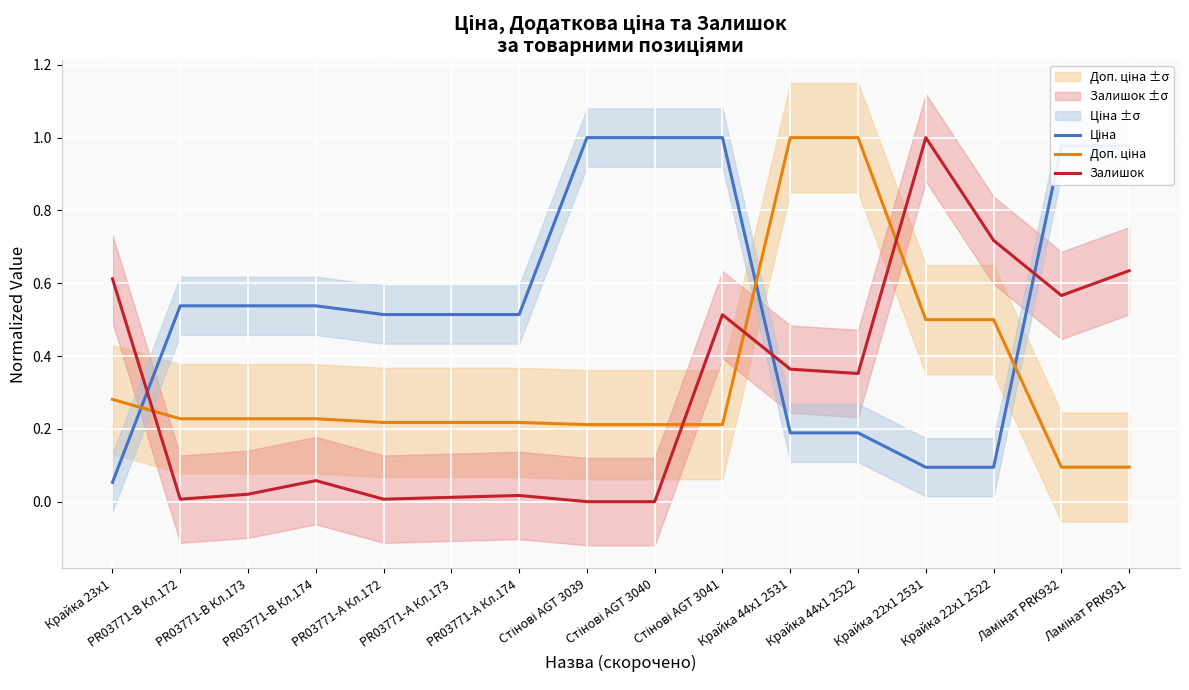

After their last crossing, which series has the higher values: Залишок or Доп. ціна?

Залишок